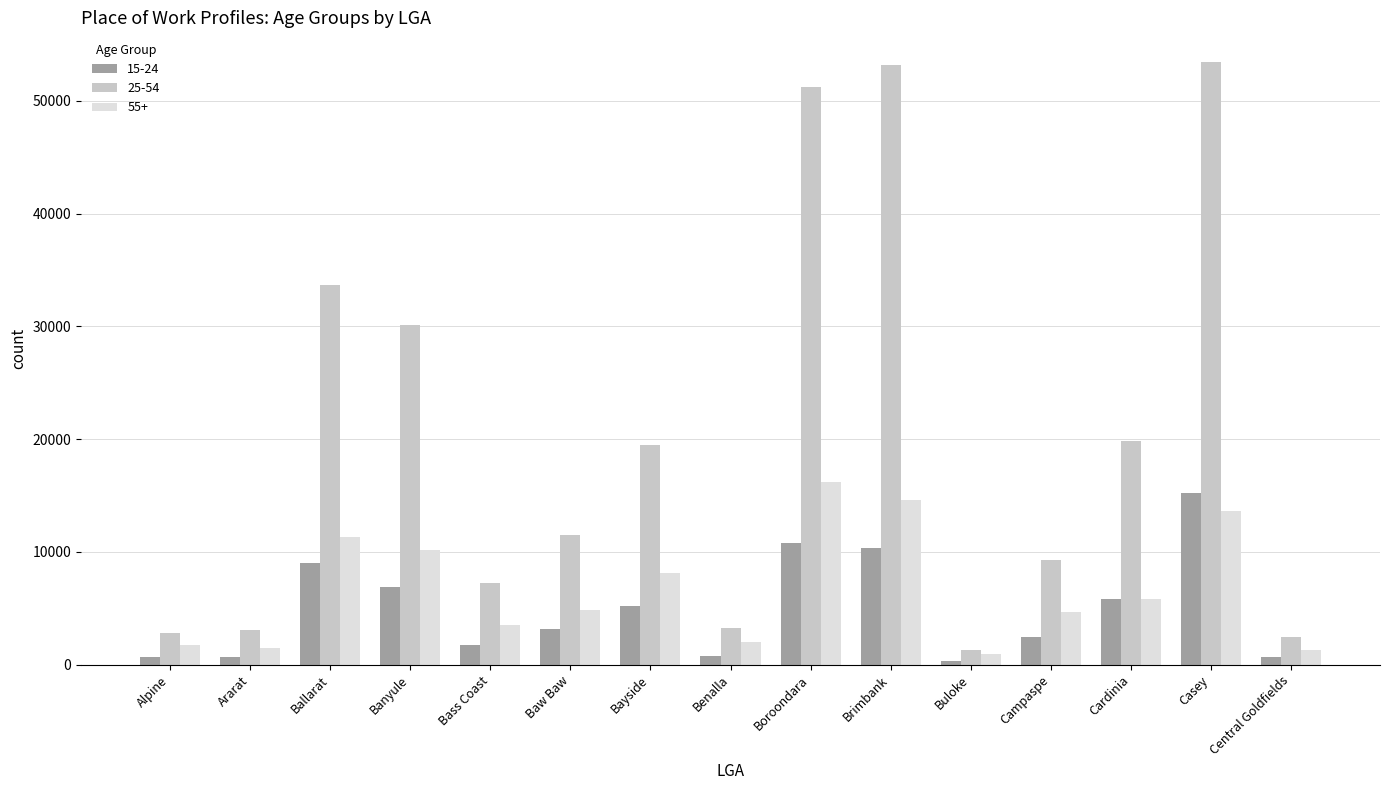

At Alpine, list the series in order from largest to smallest.

25-54, 55+, 15-24